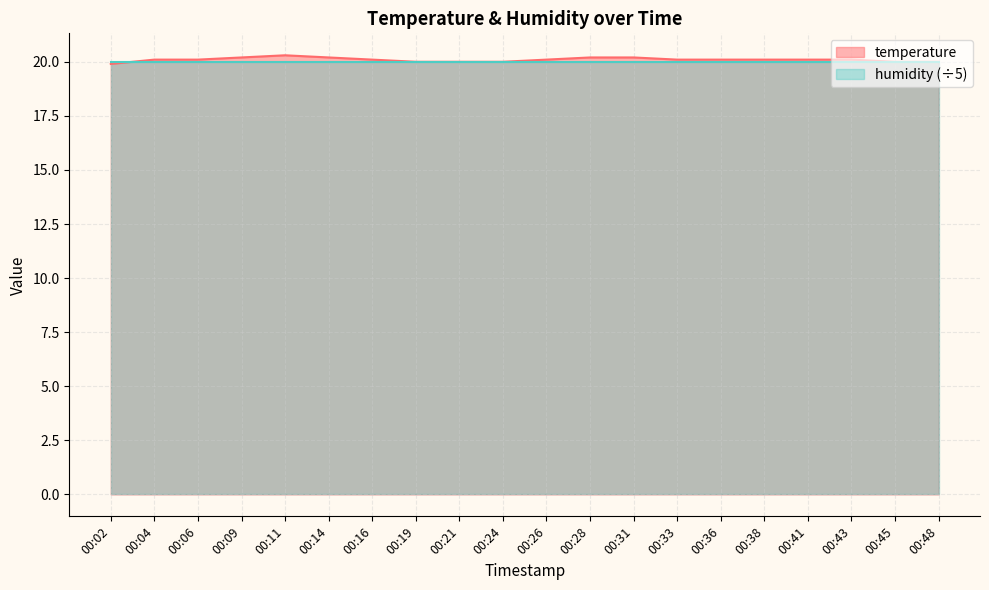

What is the difference between the maximum and second lowest values?

0.3